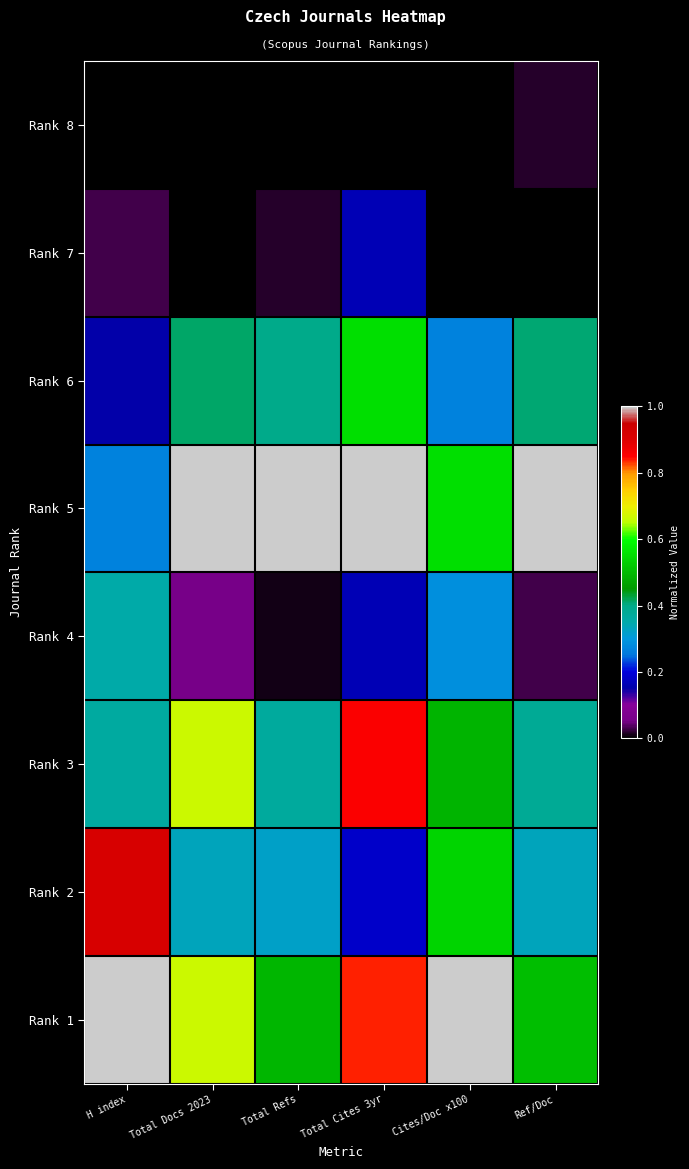

What is the maximum value shown in the chart?

1.0